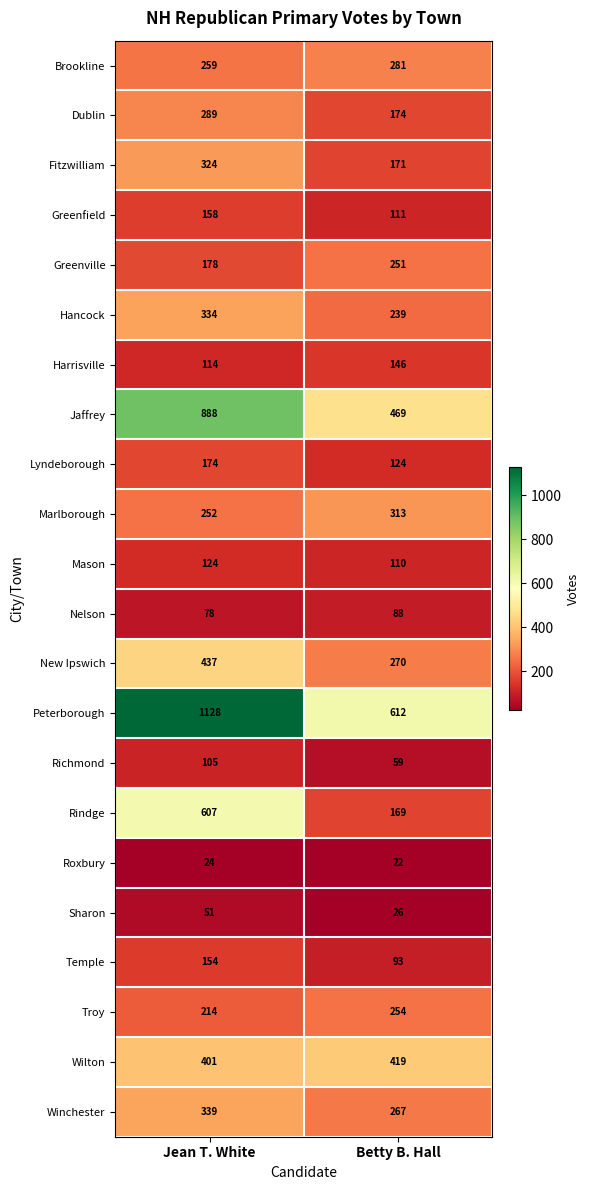

True or false: Harrisville has a value of 146 at Betty B. Hall.

True